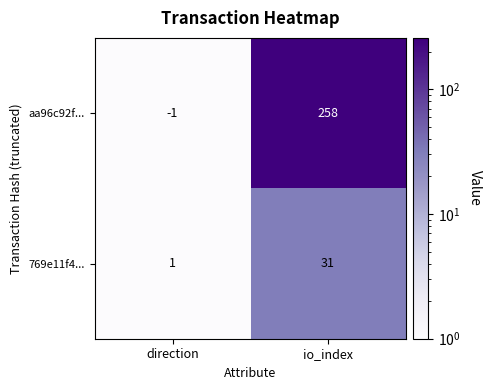

What is the sum of the aa96c92f... values at io_index and direction?

257